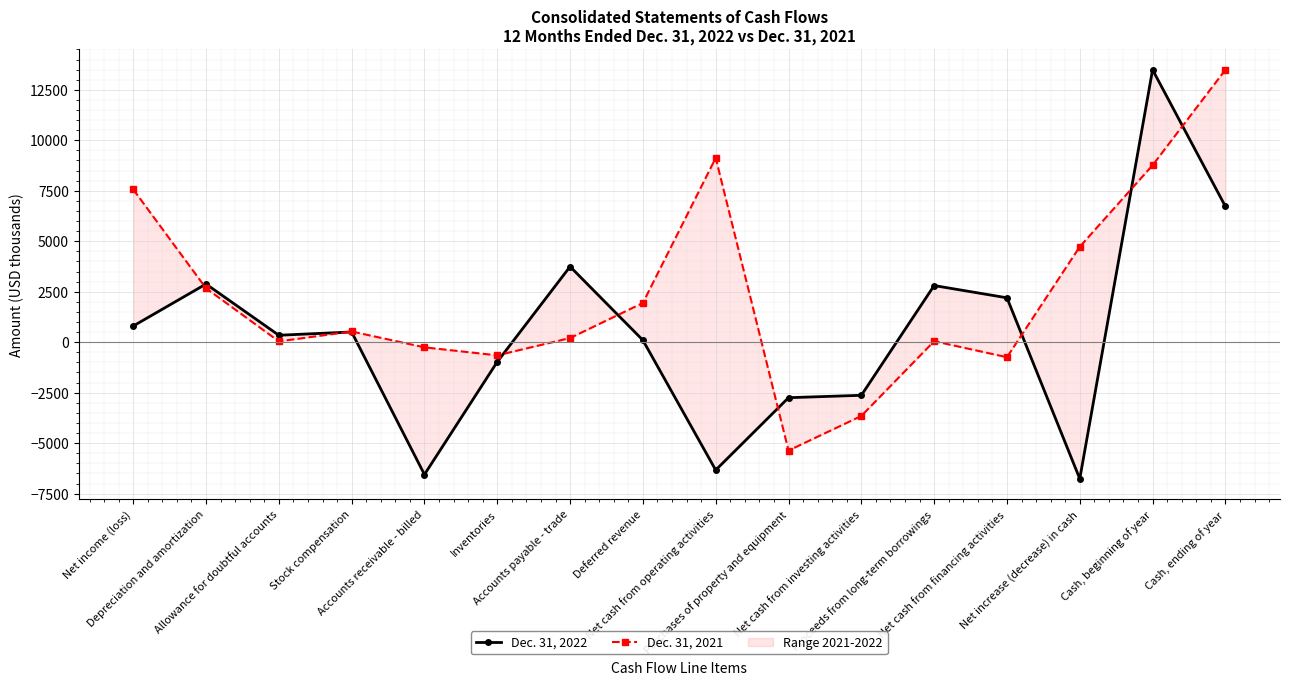

Which series has the largest range (max minus min)?

Dec. 31, 2022